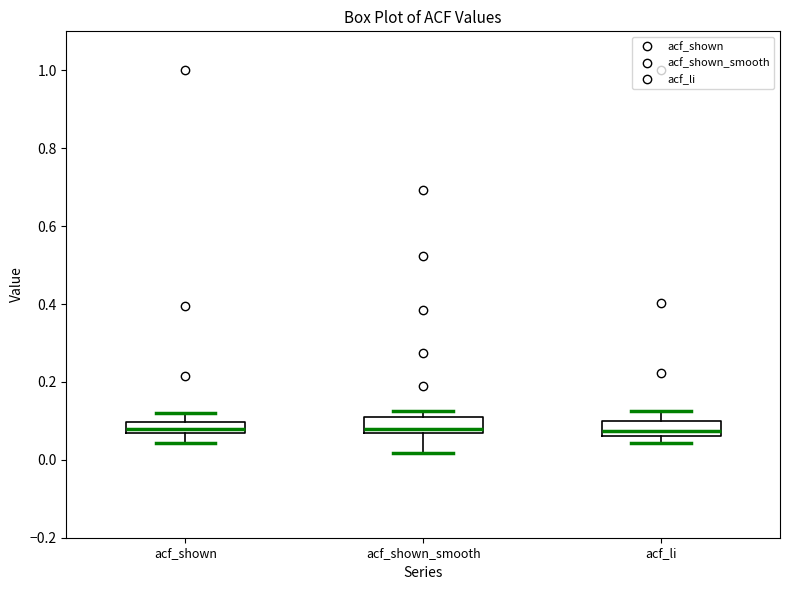

Where does the median line of the box for acf_li sit on the y-axis? The values are not printed on the chart, so give them approximately, as read against the axis.

0.08